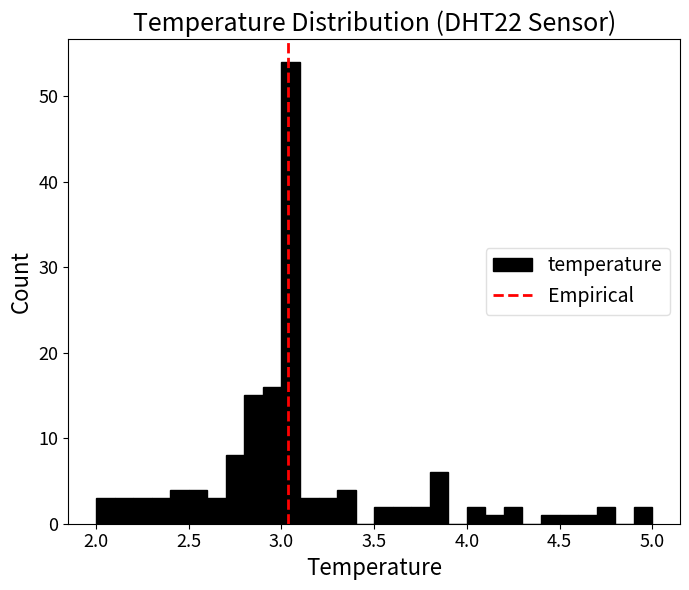

Around what value on the x-axis is the tallest bar? Give the approximate position of its centre, as read against the axis.

3.05